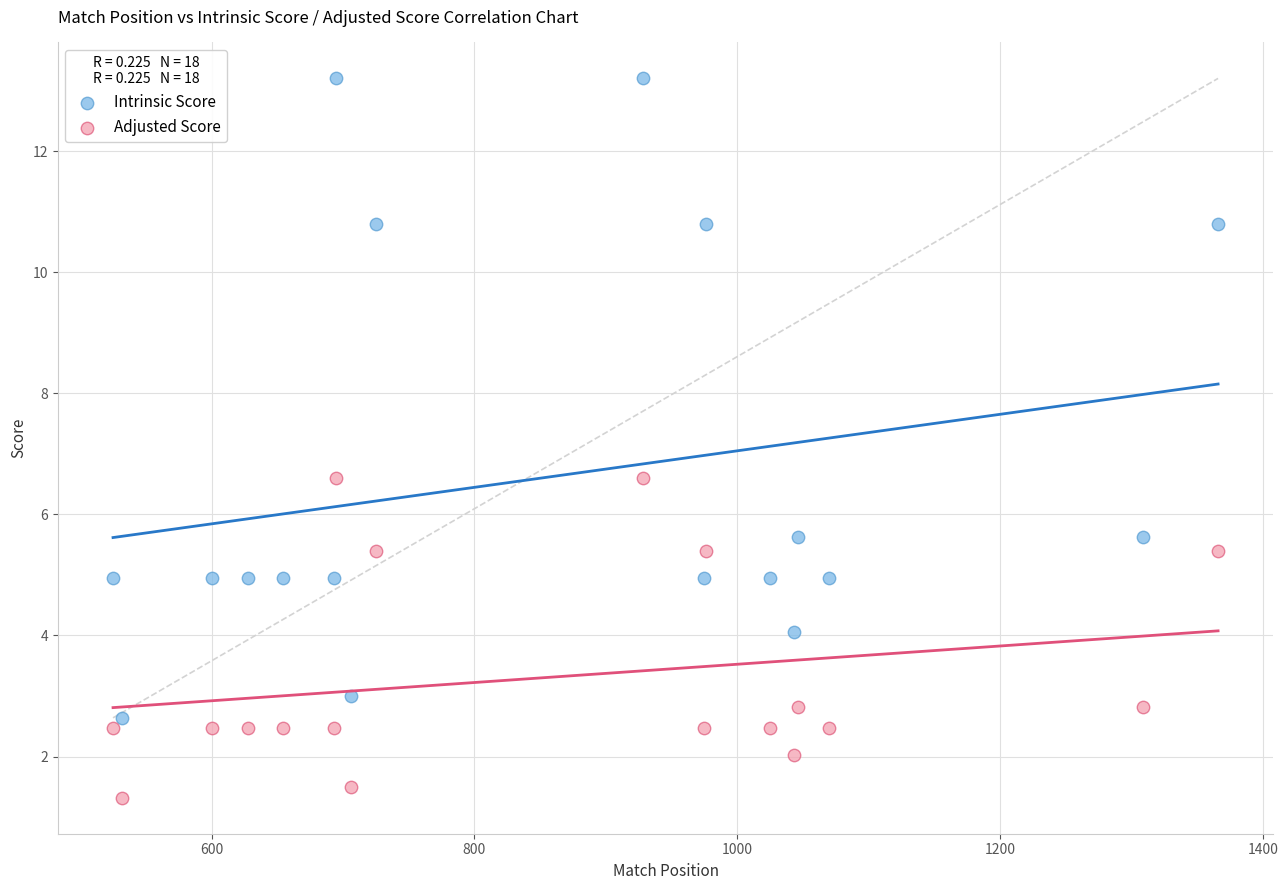

Which series contains the highest Y value?

Intrinsic Score